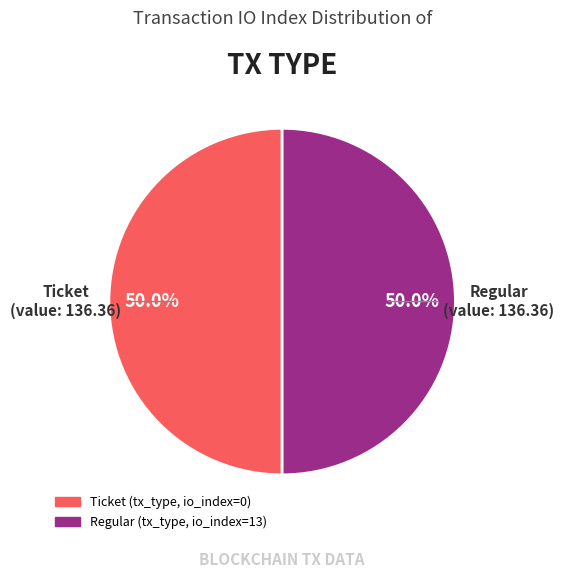

Count the number of slices in the pie.

2